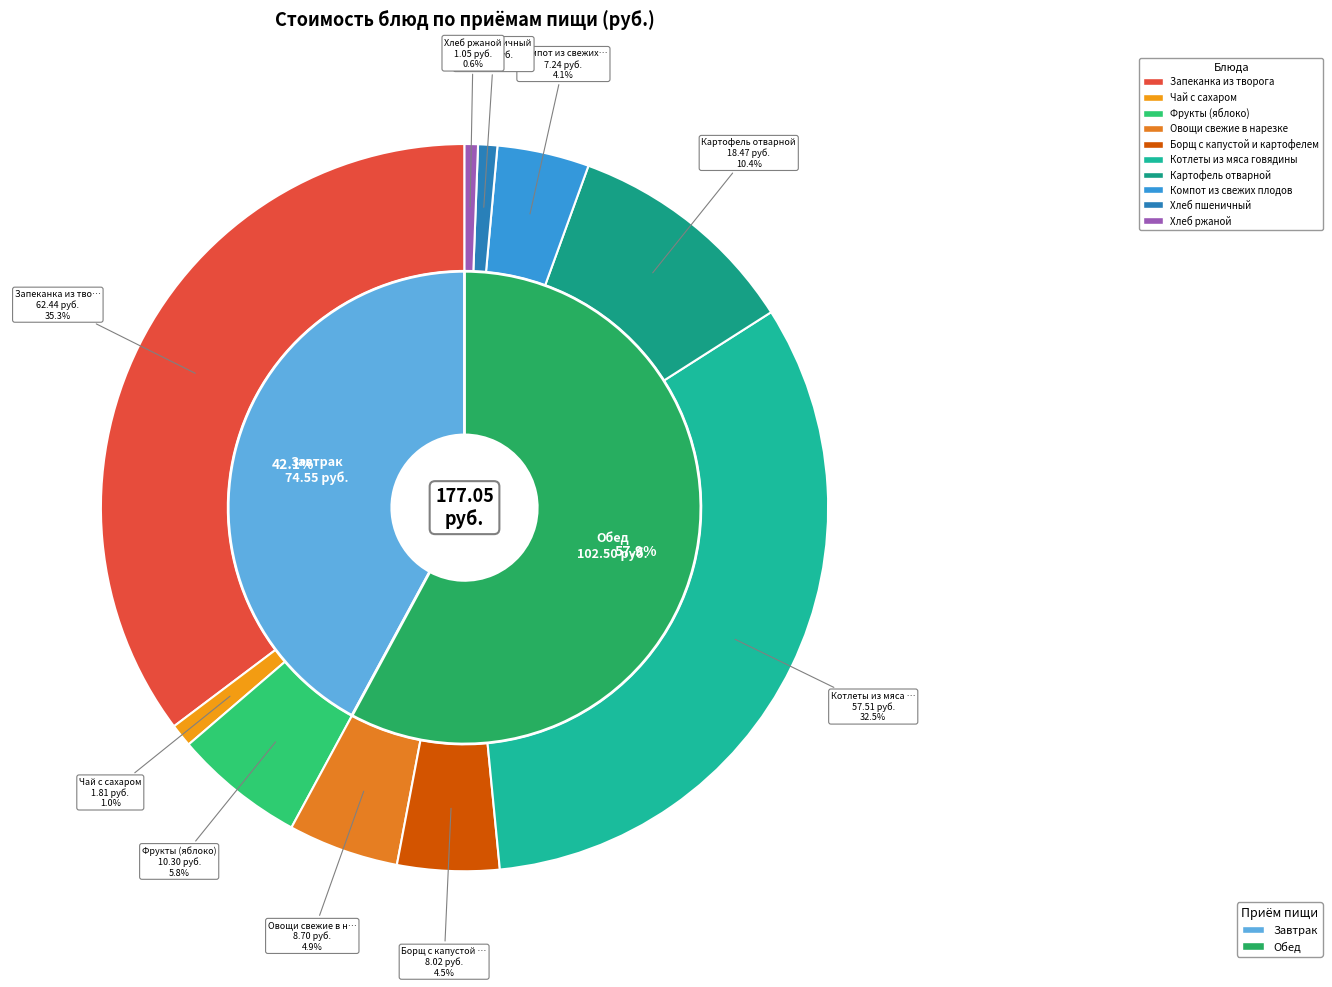

True or false: Котлеты из мяса говядины accounts for 32% of the total.

True